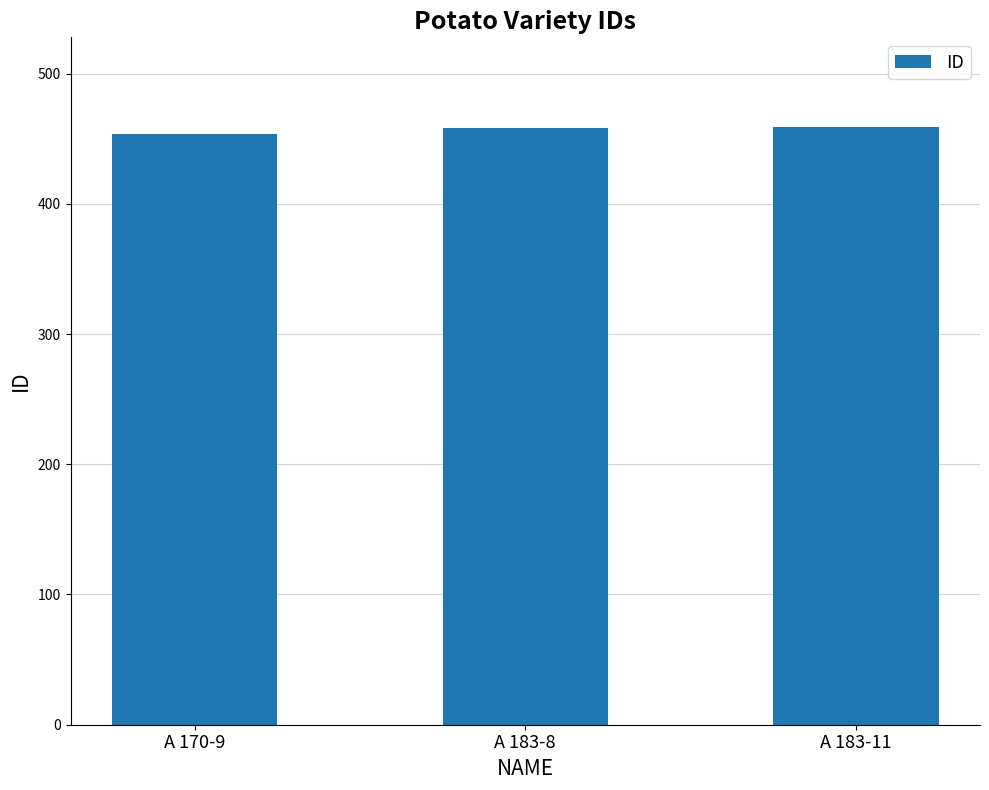

Count the number of categories in the chart.

3